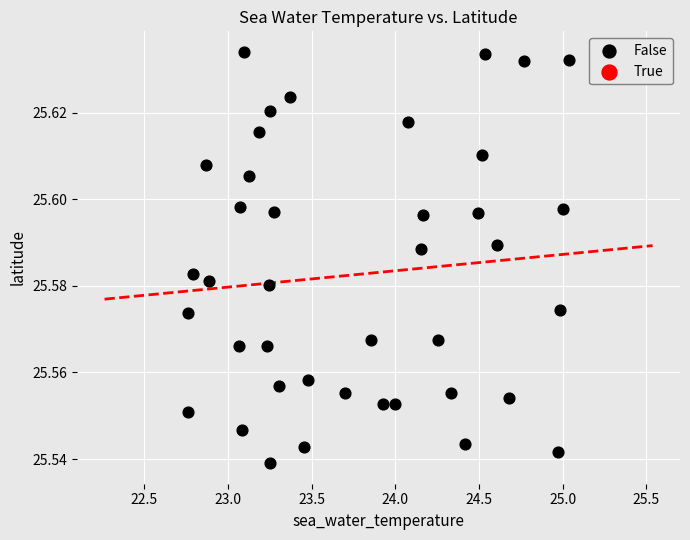

What is the range of X values (max minus min)?

2.3